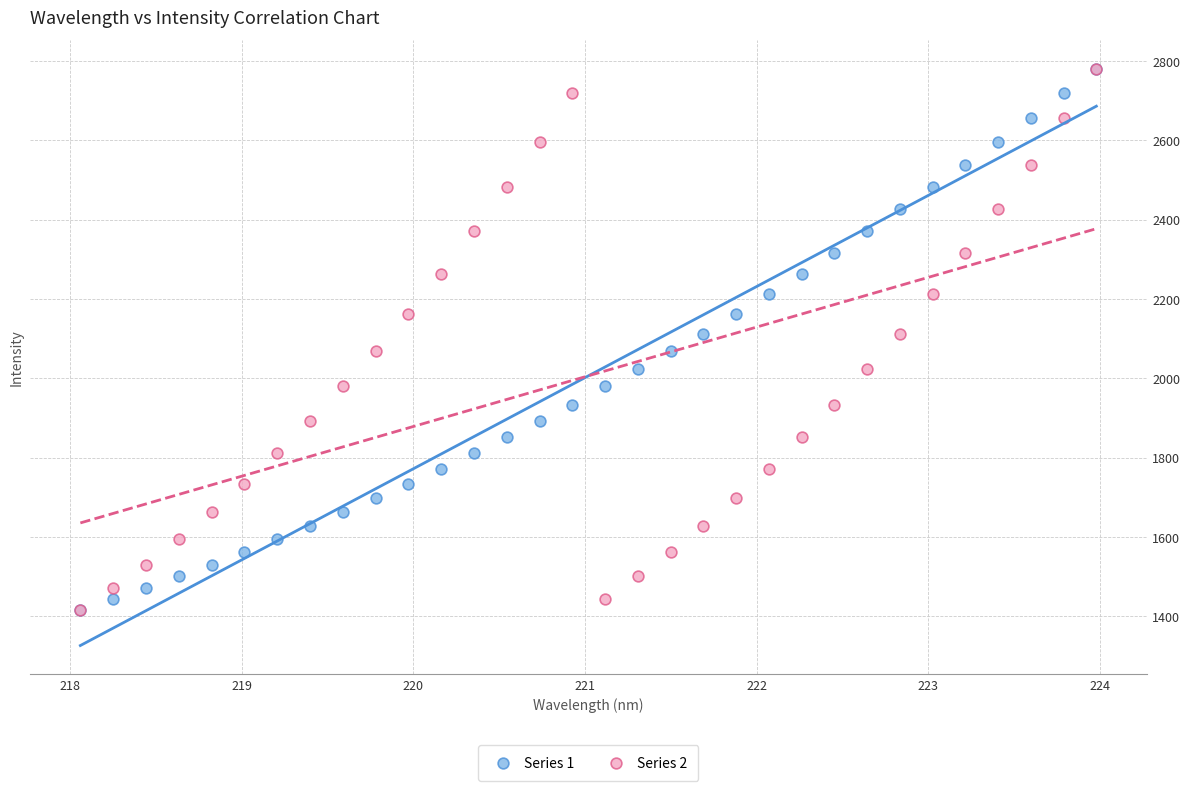

What are all the series names shown in the legend?

Series 1, Series 2